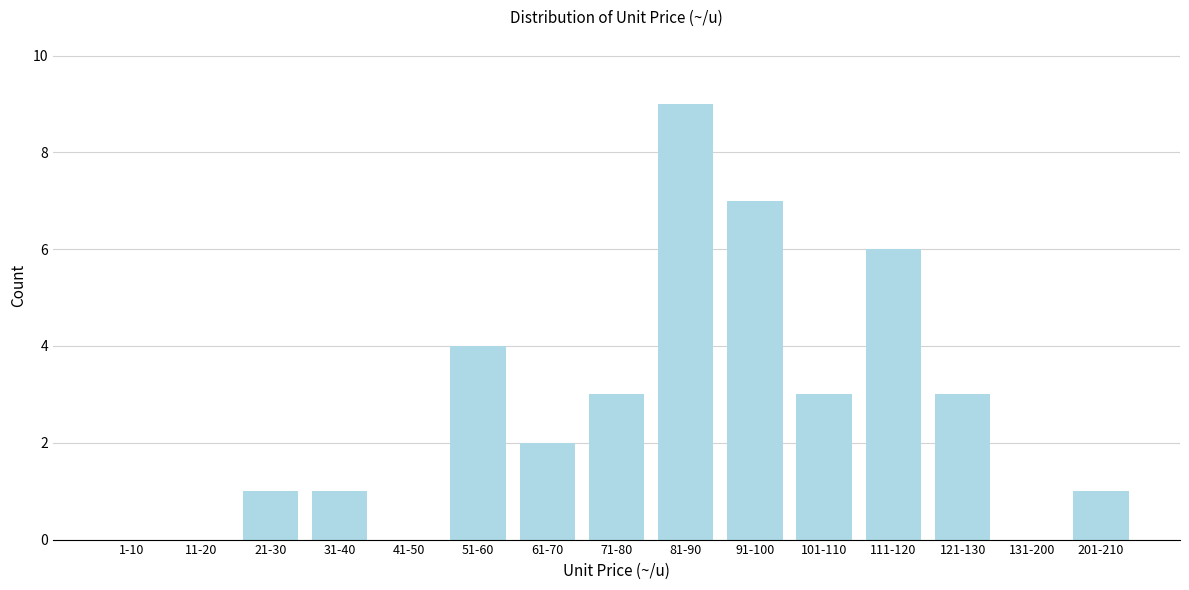

Reading right to left, extract all data points from this chart.

201-210=1	131-200=0	121-130=3	111-120=6	101-110=3	91-100=7	81-90=9	71-80=3	61-70=2	51-60=4	41-50=0	31-40=1	21-30=1	11-20=0	1-10=0